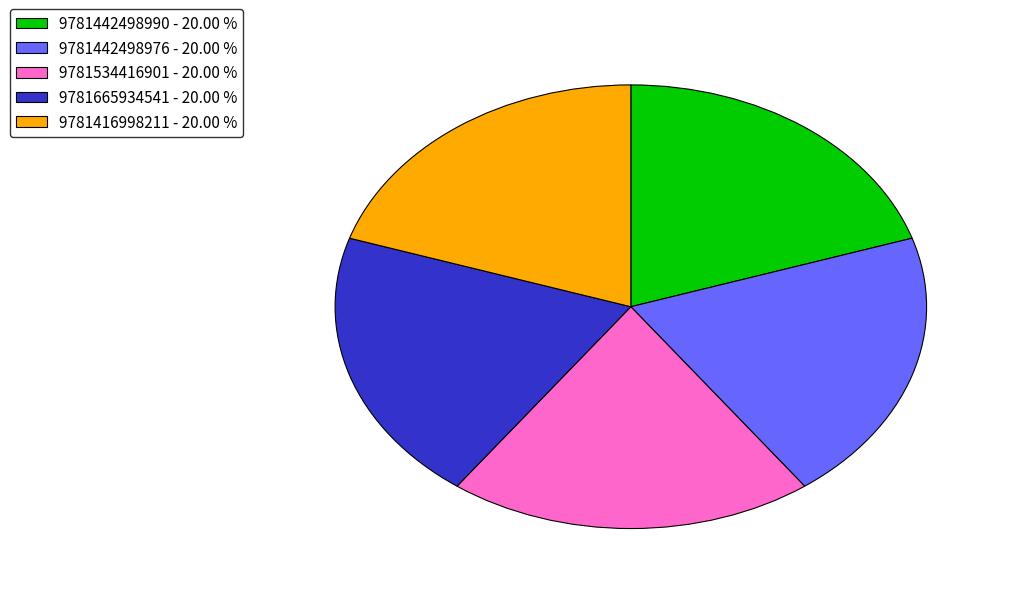

Combined, do 9781442498976 - 20.00 % and 9781442498990 - 20.00 % account for over 50%?

No